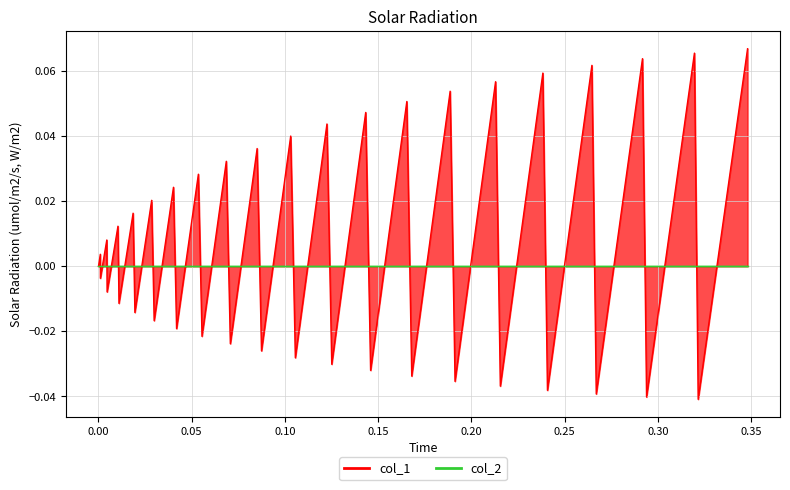

Is it true that the value at 0.00 is 0.0?

True